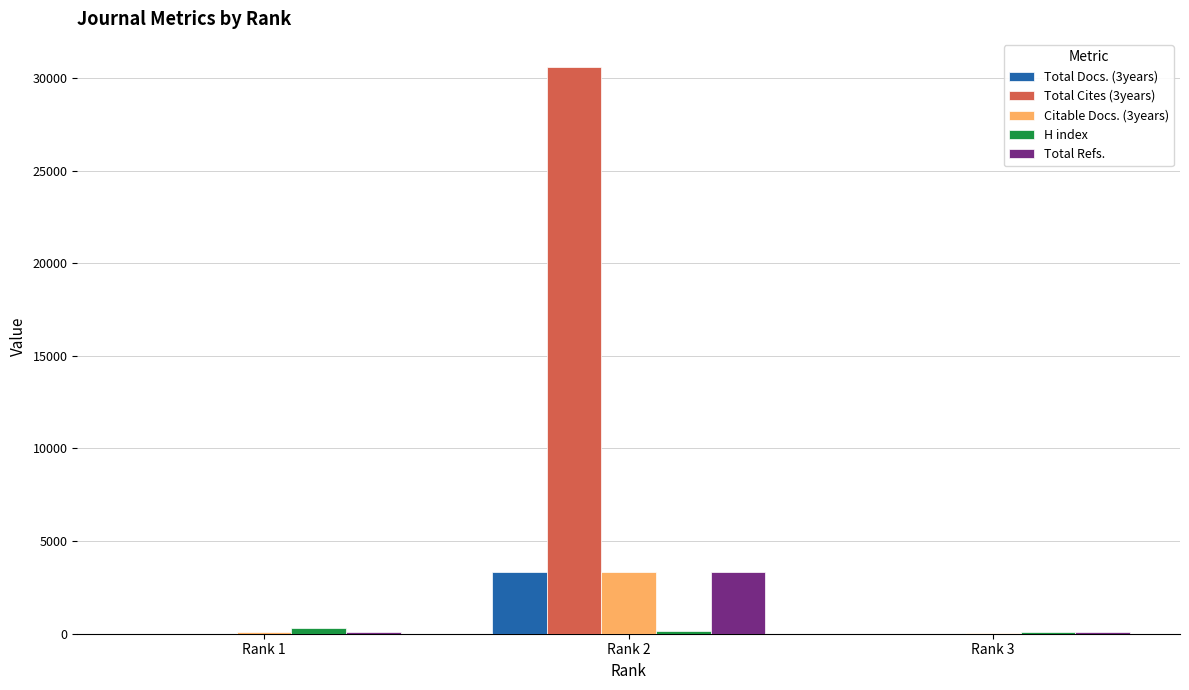

Count the number of categories in the chart.

3